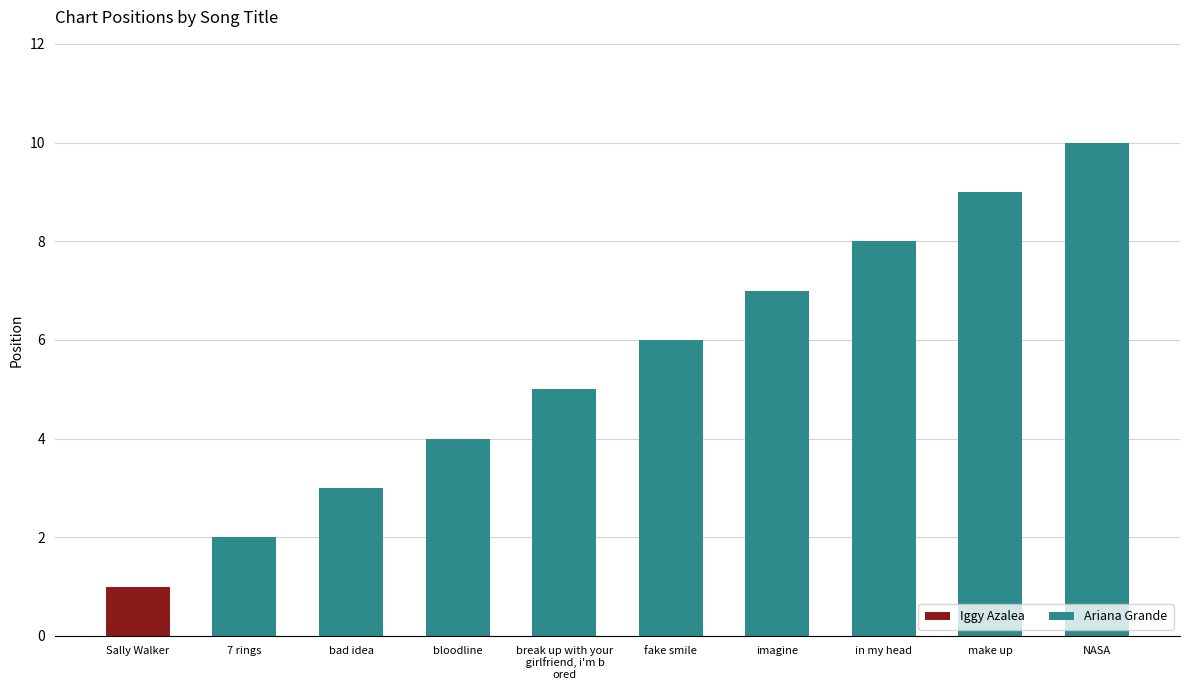

What is the change in value from bad idea to in my head?

+5